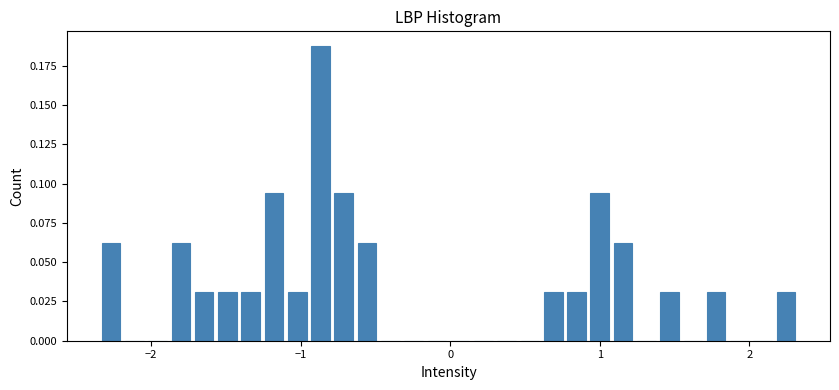

Read against the x-axis, roughly where is the centre of the tallest bar?

-0.9